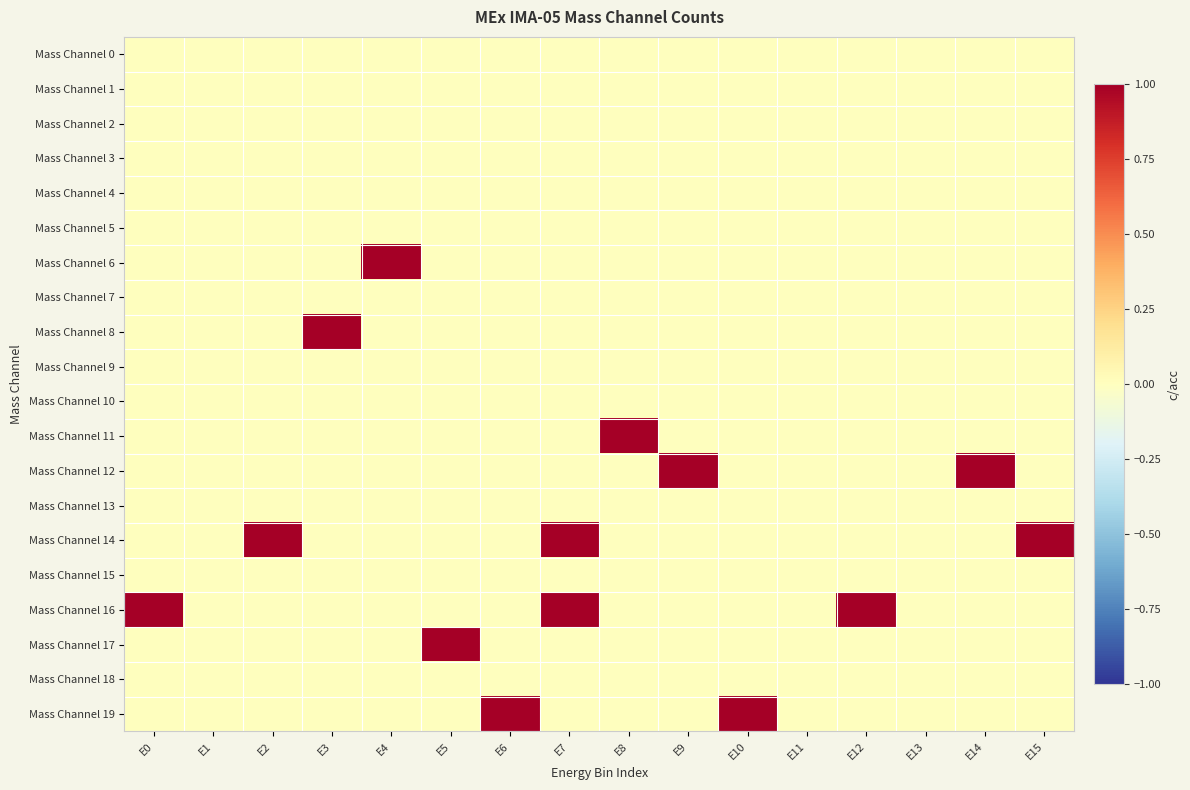

Which series has the largest total across all categories?

Mass Channel 14